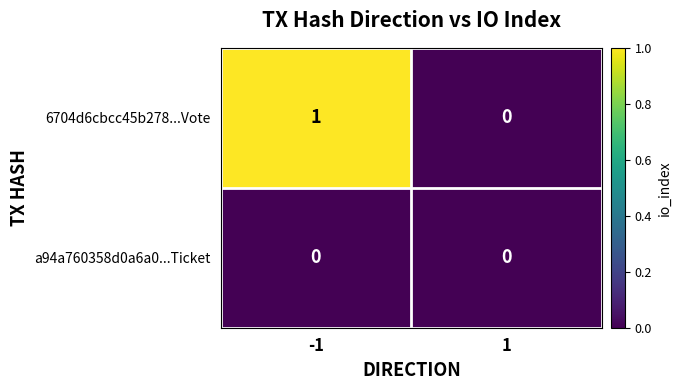

How many series are shown in this chart?

2